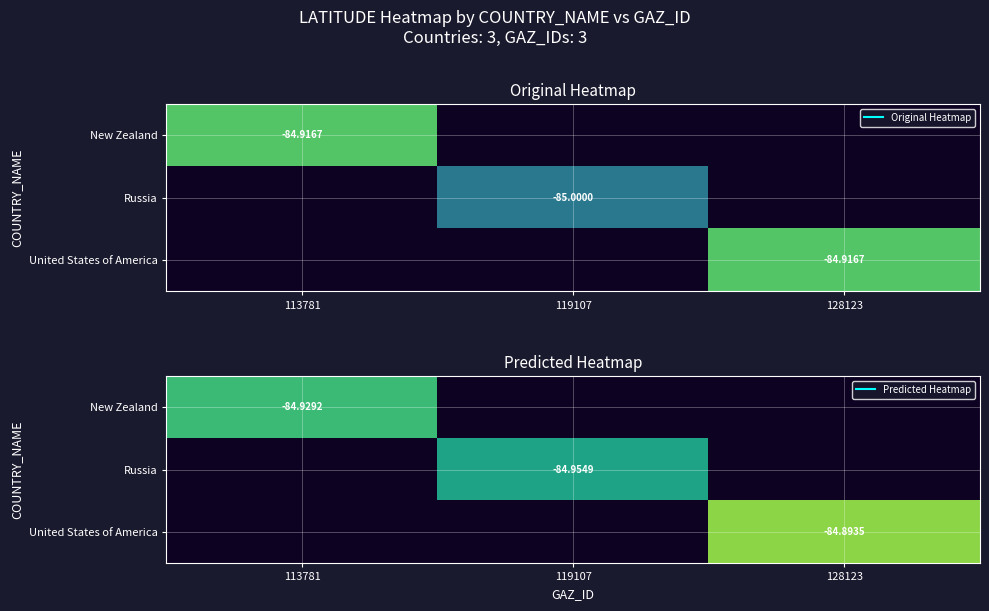

Where is New Zealand nearest to the value -84?

113781